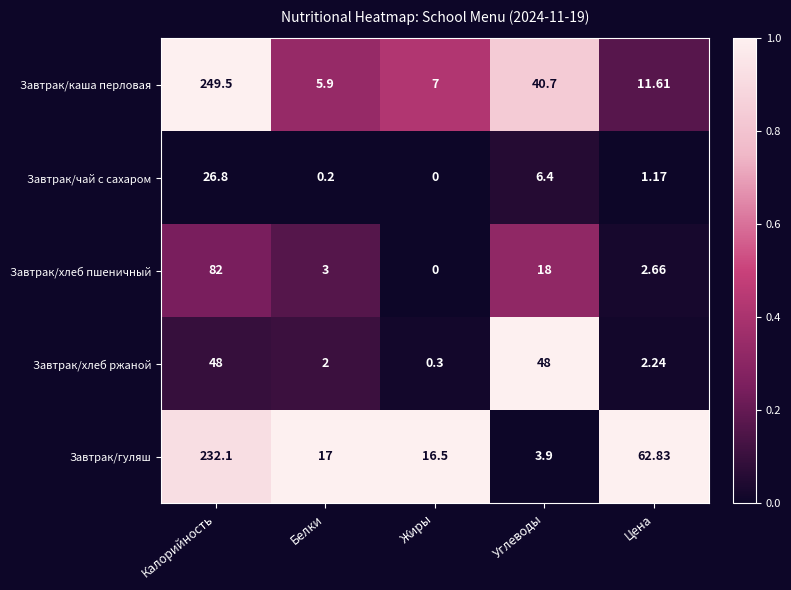

Which series has the widest spread of values?

Завтрак/каша перловая